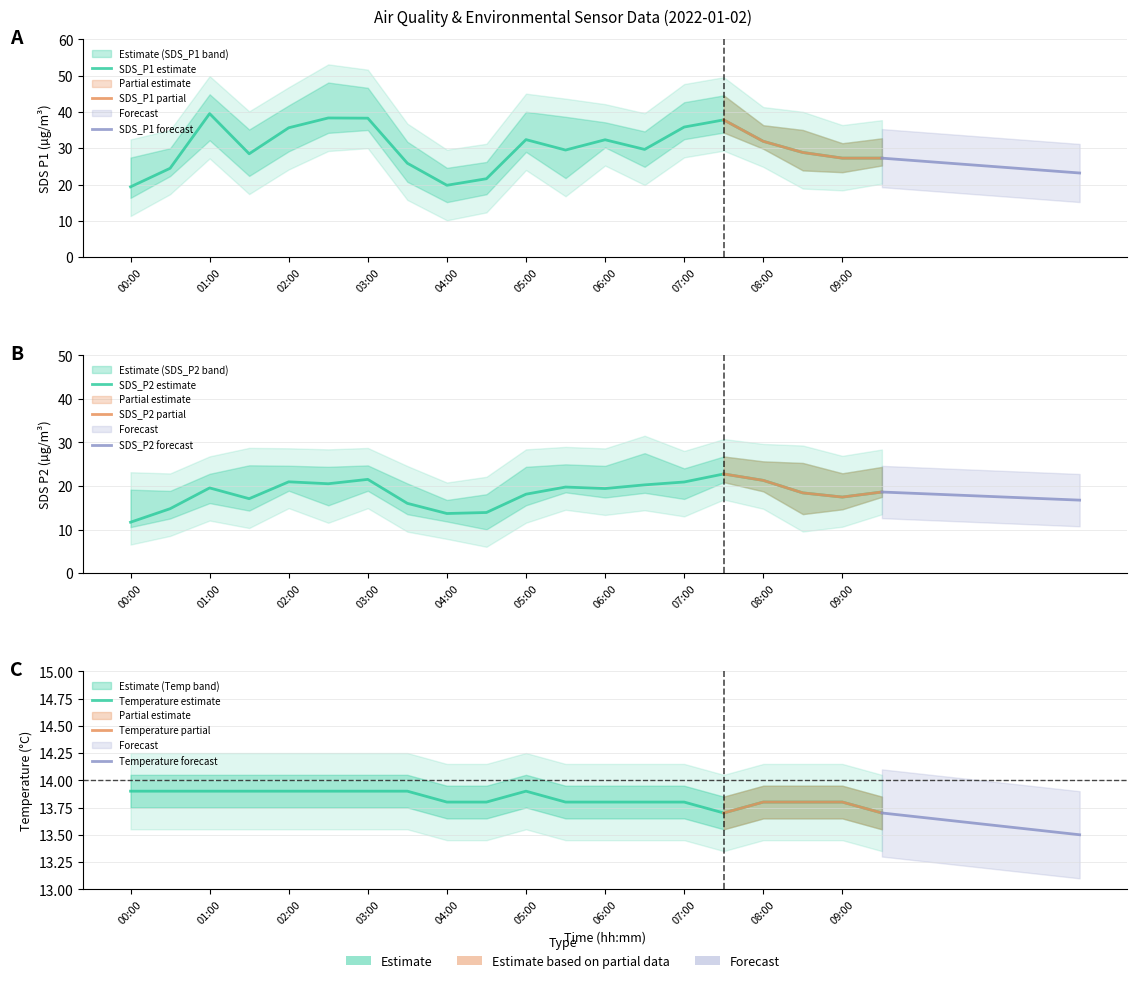

List the series in order of their peak value, highest first.

SDS_P1, SDS_P2, Temp